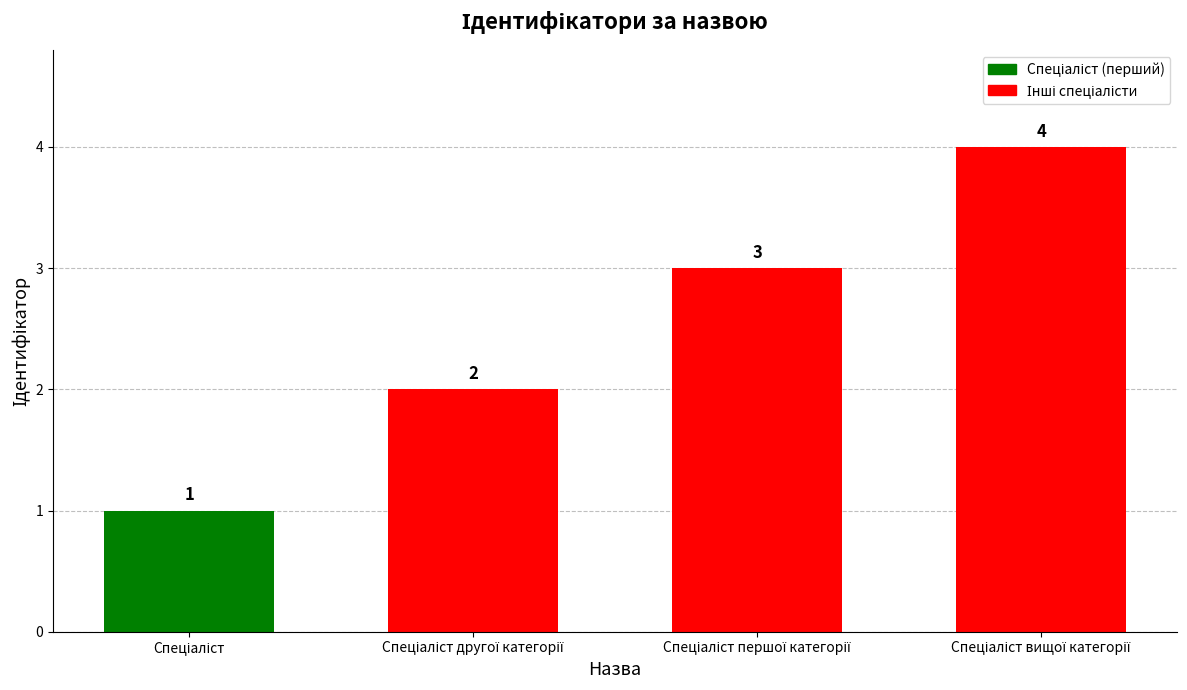

How many values are below 3?

2